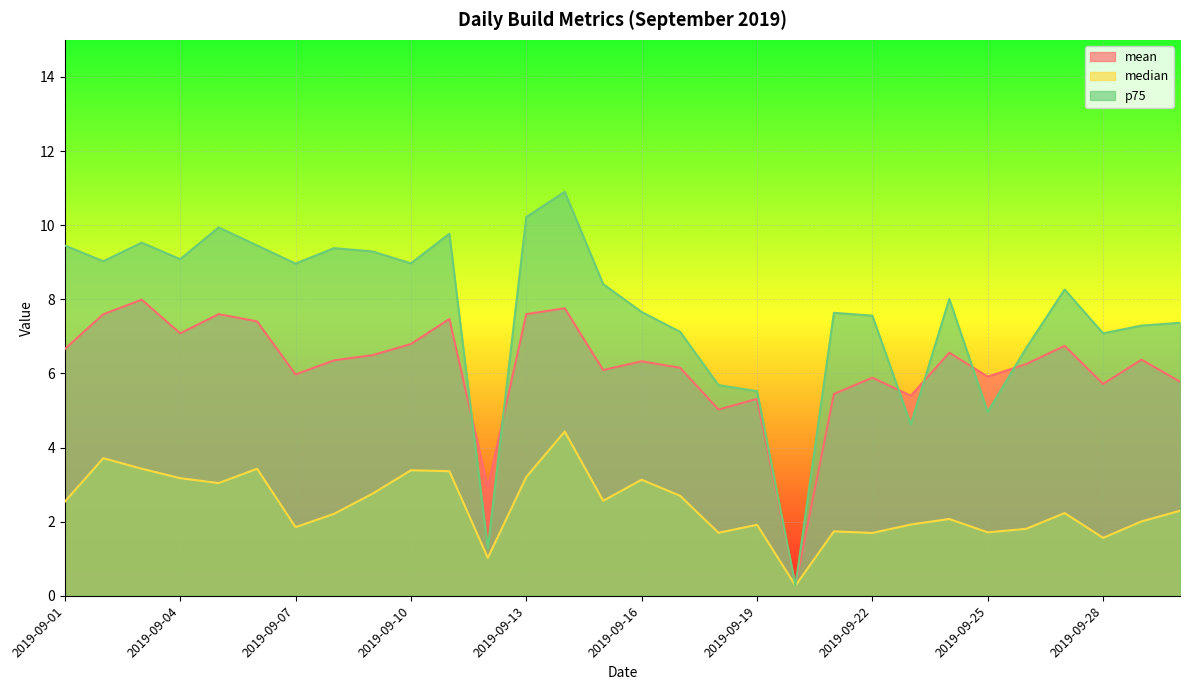

The value of p75 at 2019-09-15 is 3.5. True or false?

False